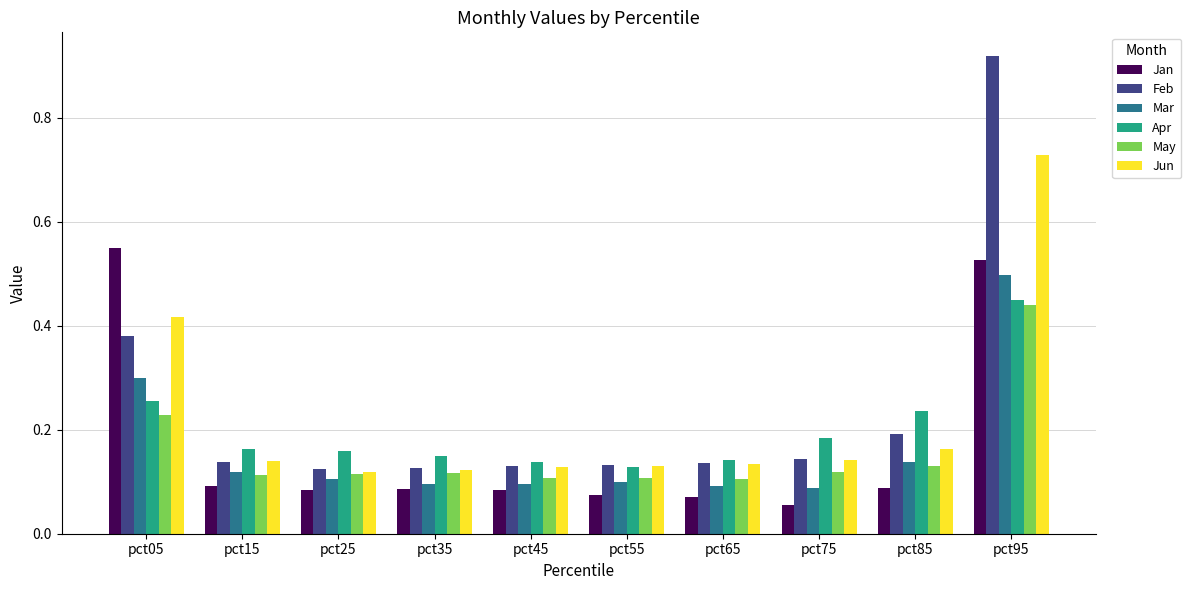

Is it true that Feb equals 0.1 at pct75?

True